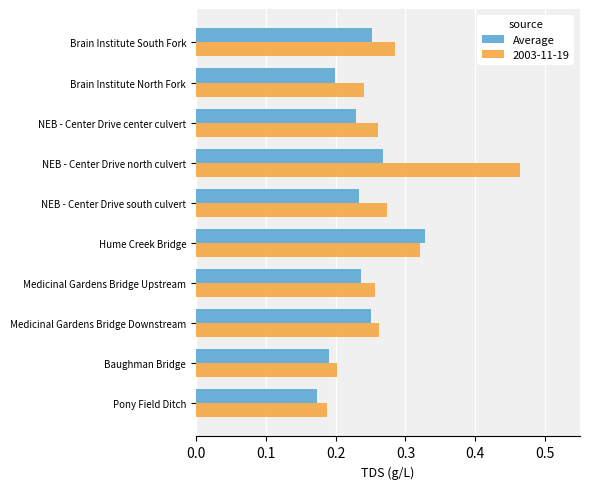

What is the total value across all series at Baughman Bridge?

0.4